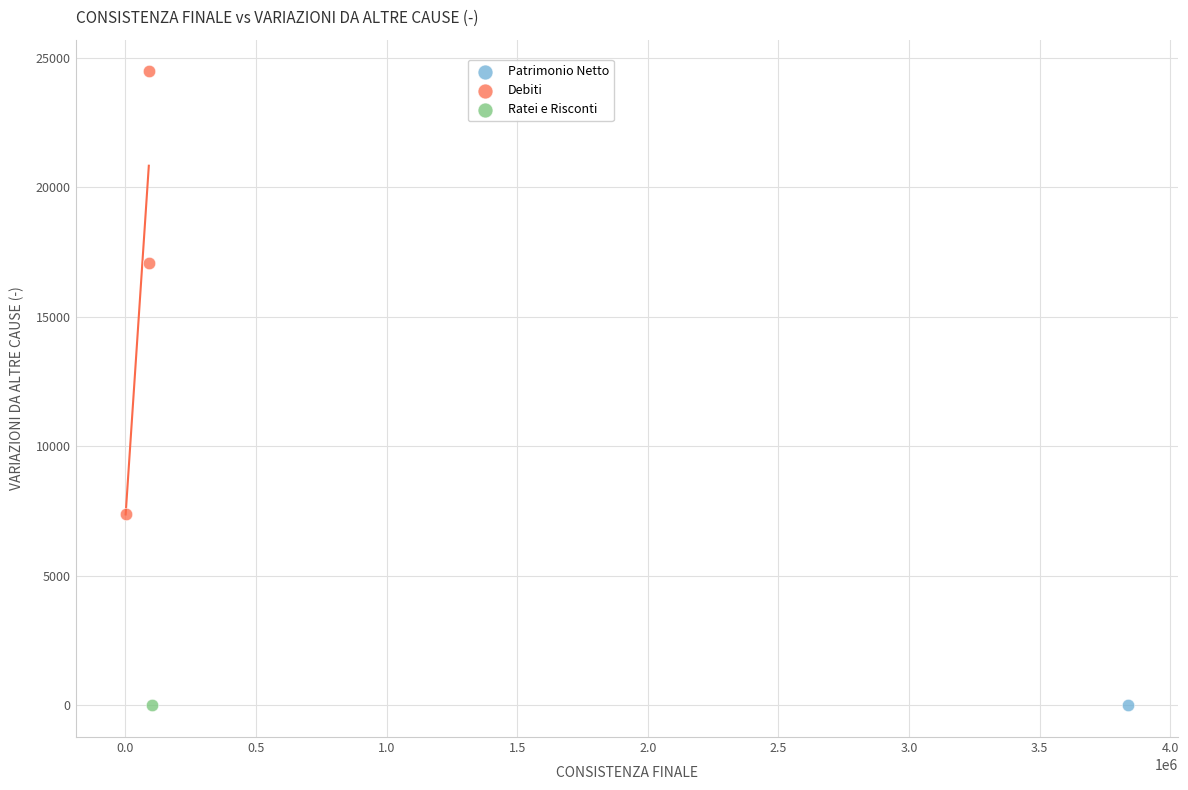

What are all the series names shown in the legend?

Patrimonio Netto, Debiti, Ratei e Risconti